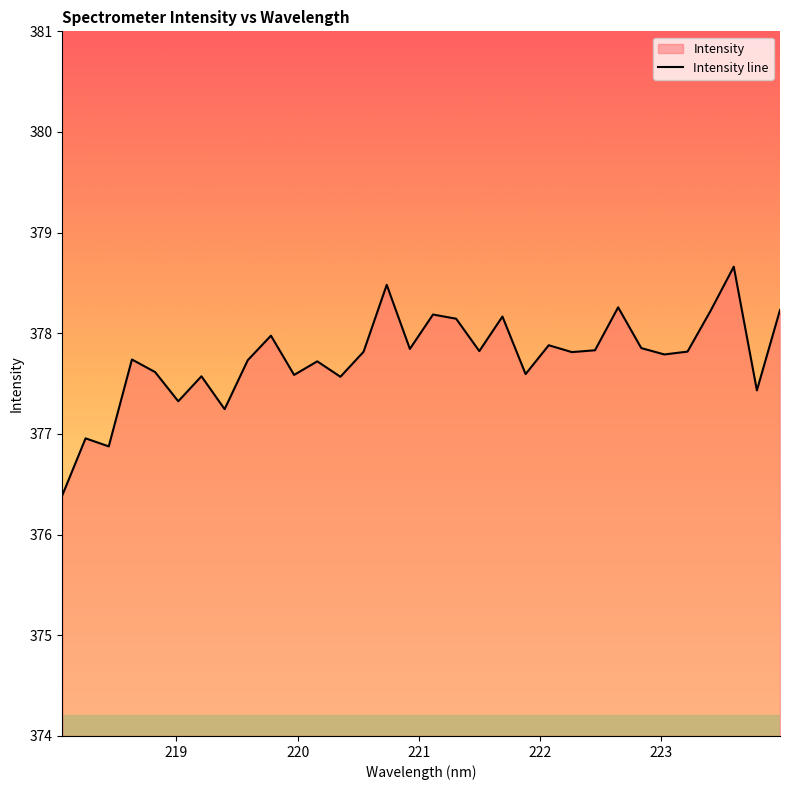

What is the minimum value shown in the chart?

376.4